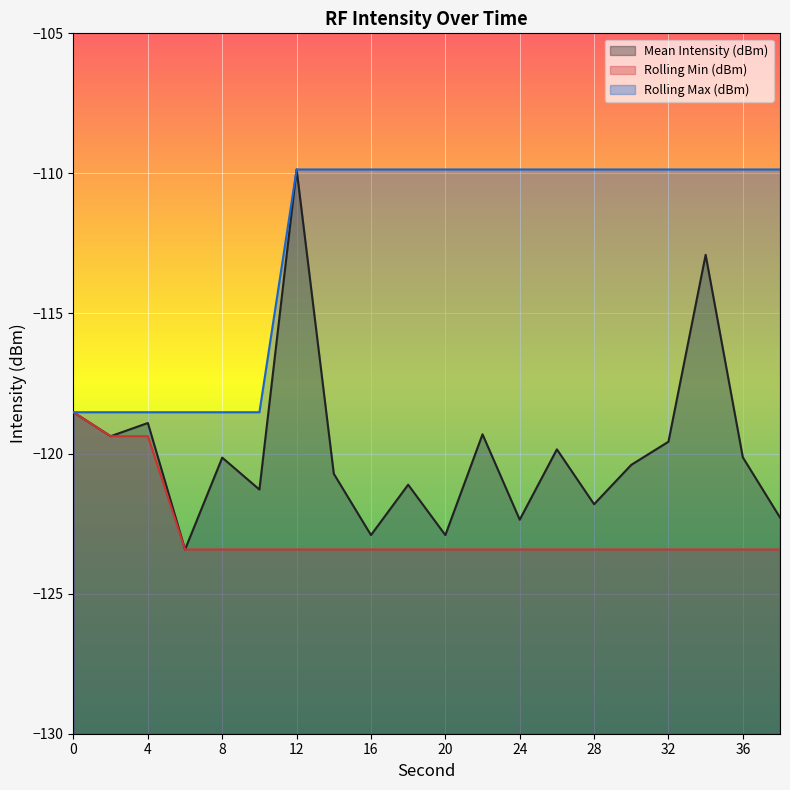

Reading left to right, list all the values displayed in this chart.

Mean Intensity (dBm): 0=-118.5	2=-119.4	4=-118.9	6=-123.4	8=-120.1	10=-121.3	12=-109.9	14=-120.7	16=-122.9	18=-121.1	20=-122.9	22=-119.3	24=-122.4	26=-119.8	28=-121.8	30=-120.4	32=-119.6	34=-112.9	36=-120.1	38=-122.3
Rolling Min (dBm): 0=-118.5	2=-119.4	4=-119.4	6=-123.4	8=-123.4	10=-123.4	12=-123.4	14=-123.4	16=-123.4	18=-123.4	20=-123.4	22=-123.4	24=-123.4	26=-123.4	28=-123.4	30=-123.4	32=-123.4	34=-123.4	36=-123.4	38=-123.4
Rolling Max (dBm): 0=-118.5	2=-118.5	4=-118.5	6=-118.5	8=-118.5	10=-118.5	12=-109.9	14=-109.9	16=-109.9	18=-109.9	20=-109.9	22=-109.9	24=-109.9	26=-109.9	28=-109.9	30=-109.9	32=-109.9	34=-109.9	36=-109.9	38=-109.9